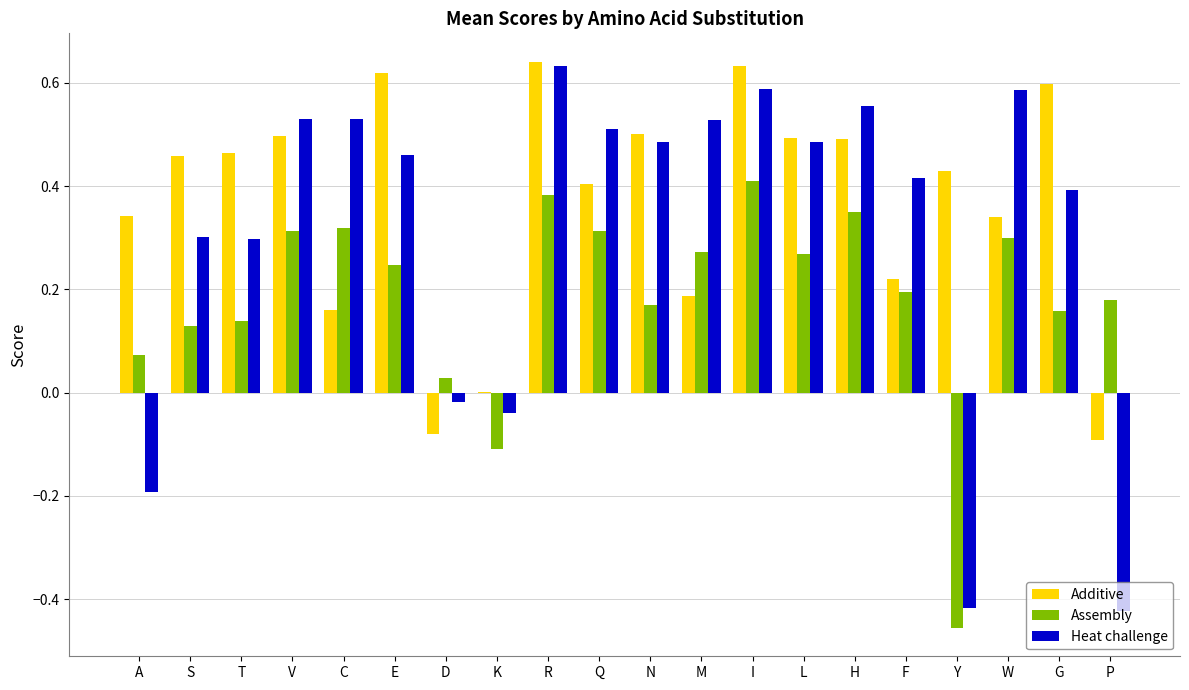

True or false: Additive has a value of 0.6 at S.

False